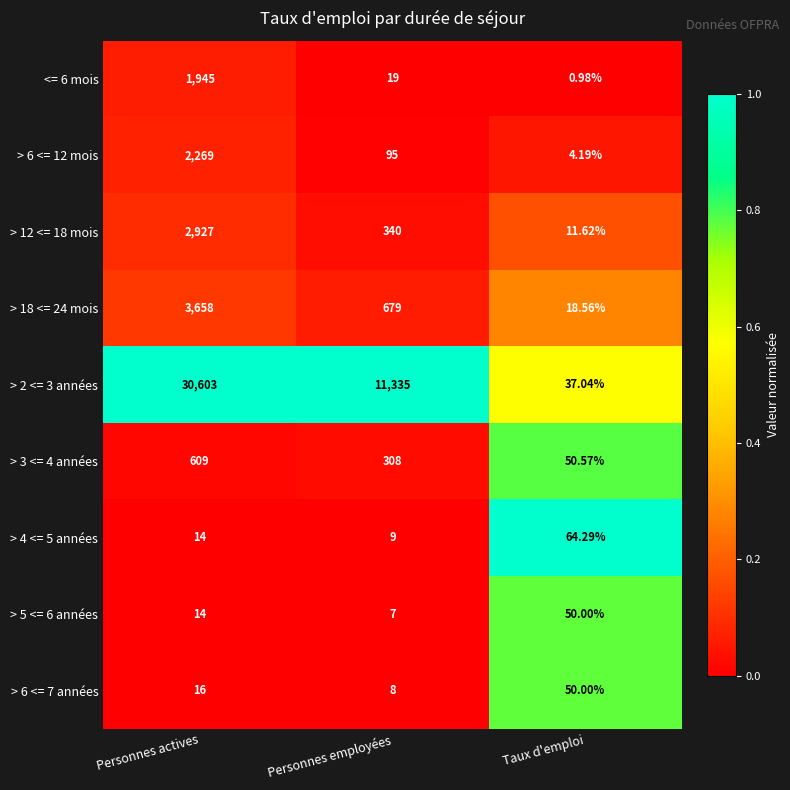

Rank the categories by > 3 <= 4 années value from lowest to highest.

Taux d'emploi, Personnes employées, Personnes actives